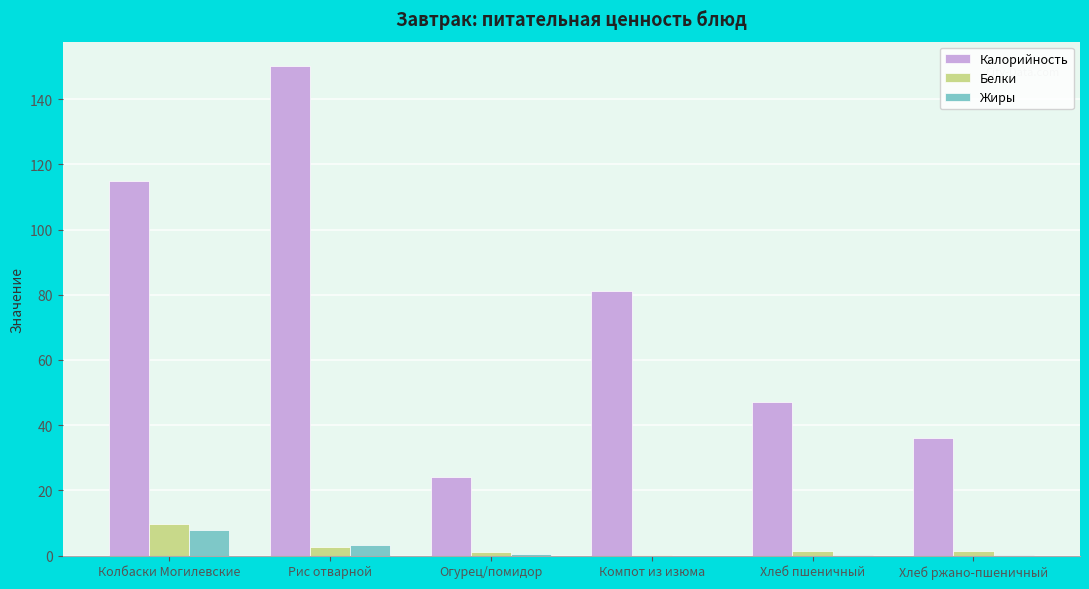

Are the bars horizontal?

No